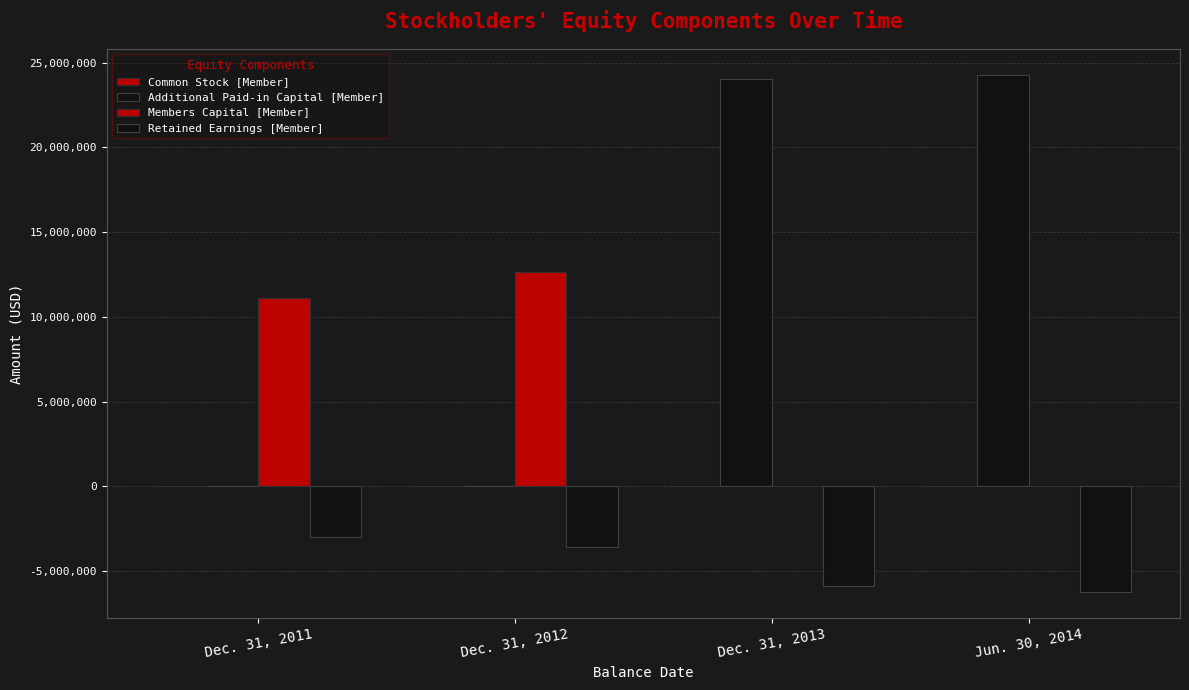

What is the lowest value of the Retained Earnings [Member] series?

-6248395